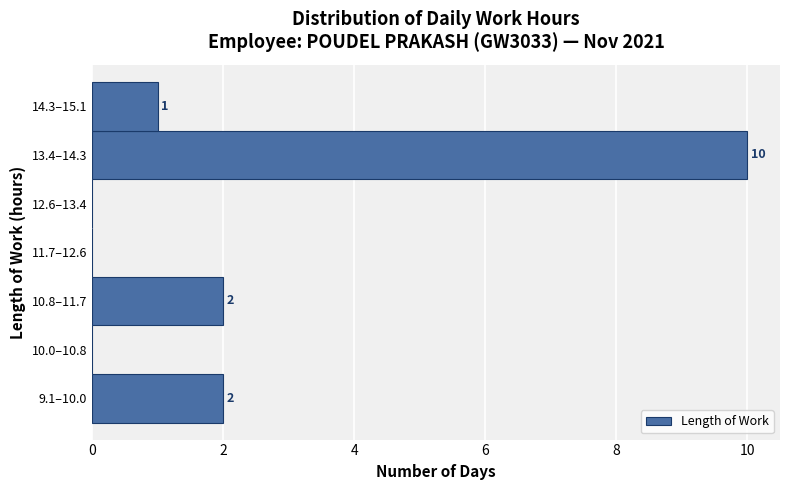

Reading bottom to top, what are all the values shown in this chart?

9.1–10.0=2	10.0–10.8=0	10.8–11.7=2	11.7–12.6=0	12.6–13.4=0	13.4–14.3=10	14.3–15.1=1